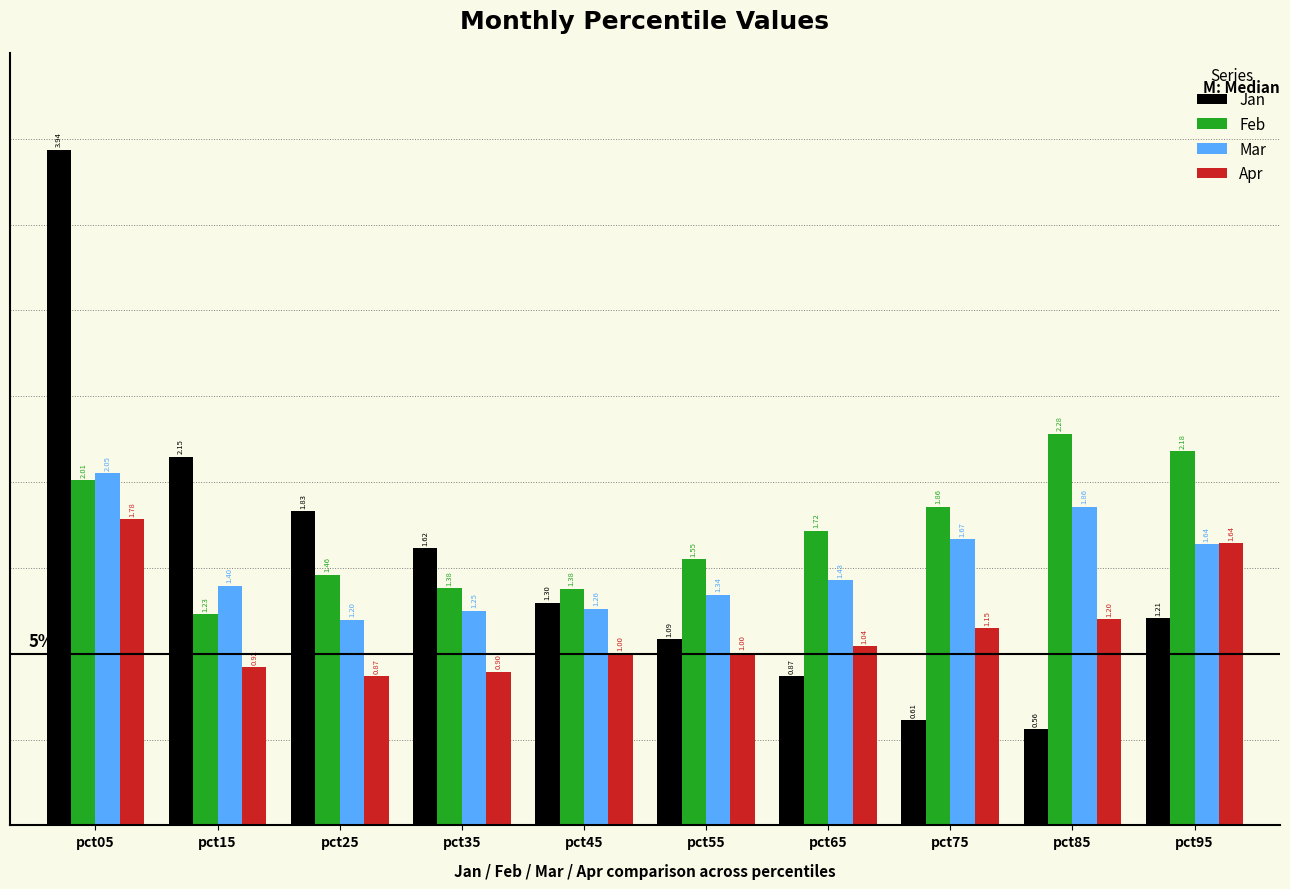

What is the difference between the second highest and second lowest values in the Feb series?

0.8